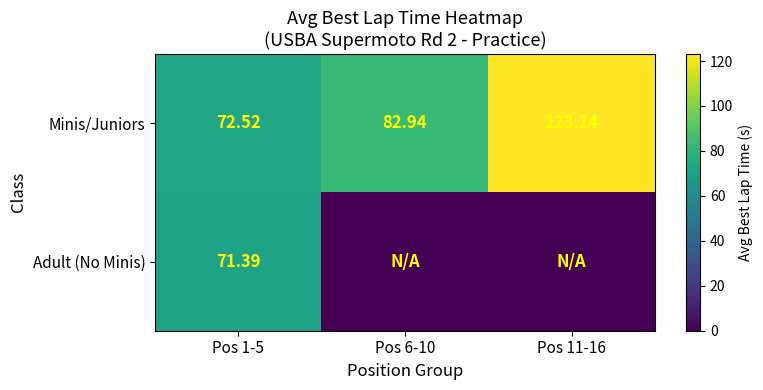

How many values in the Minis/Juniors series are below 82?

1